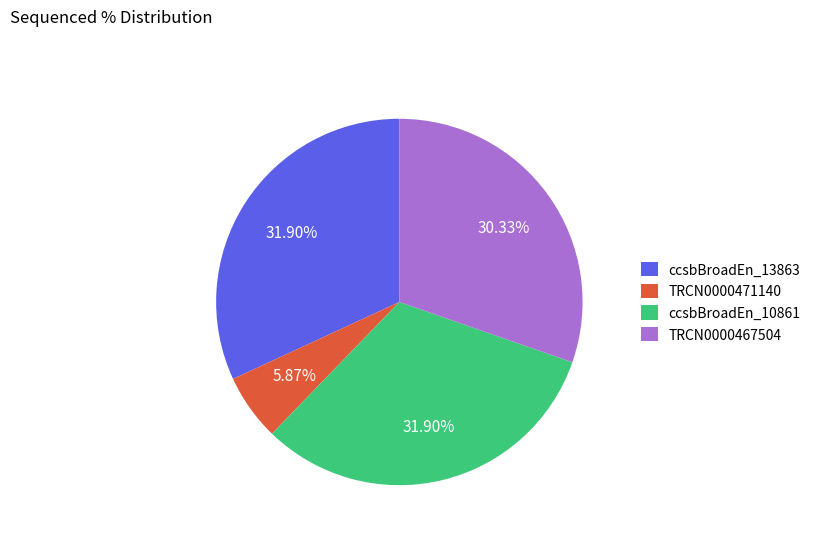

Do TRCN0000467504 and ccsbBroadEn_13863 together represent more than half of the pie?

Yes